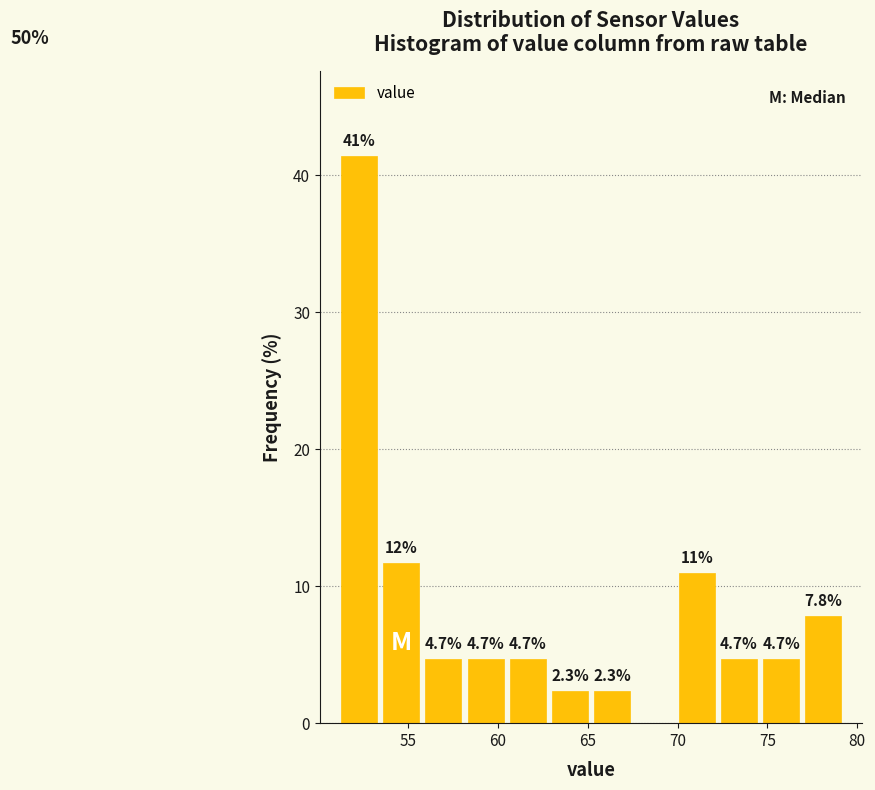

Over which range of the x-axis is the bar tallest?

51.0 to 53.5